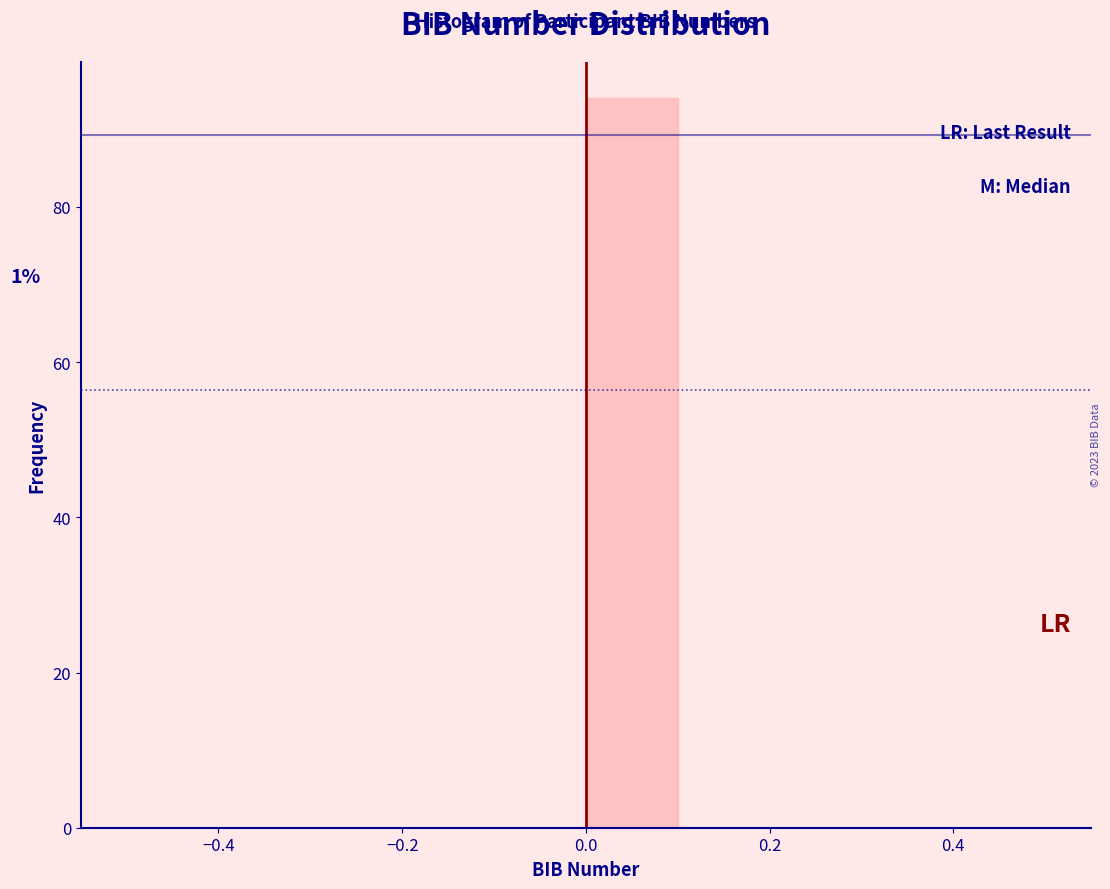

Over which range of the x-axis is the bar tallest?

0.0 to 0.1